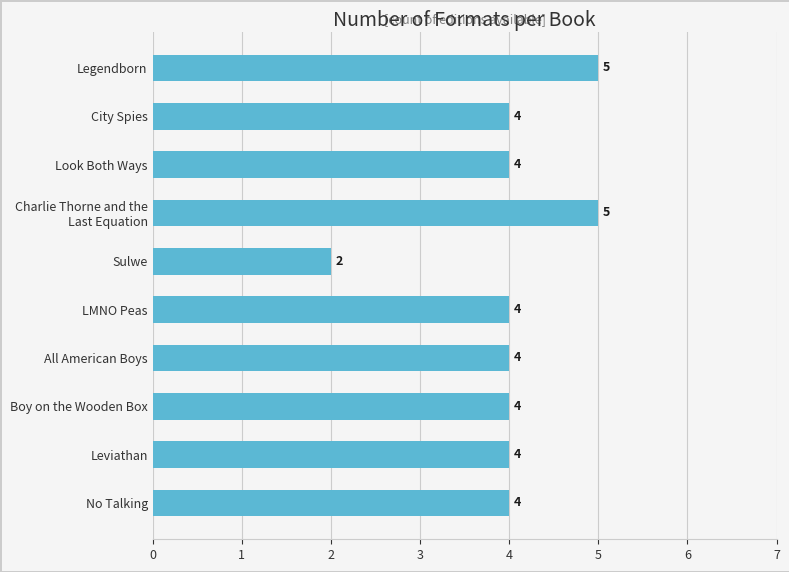

What is the change in value from Look Both Ways to Legendborn?

+1